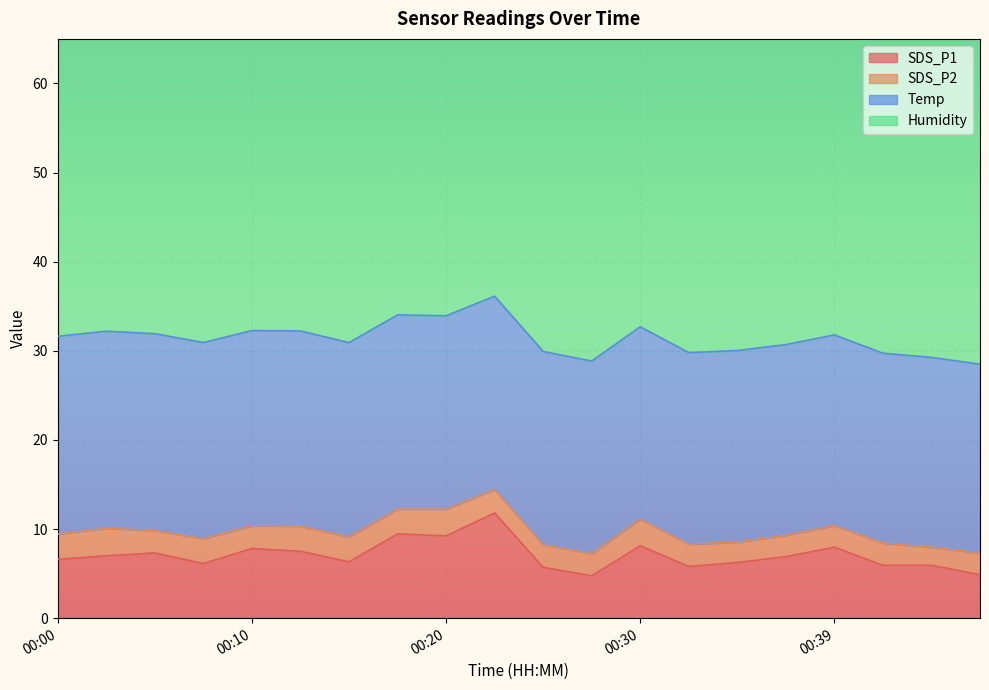

How many categories are shown in the chart?

20